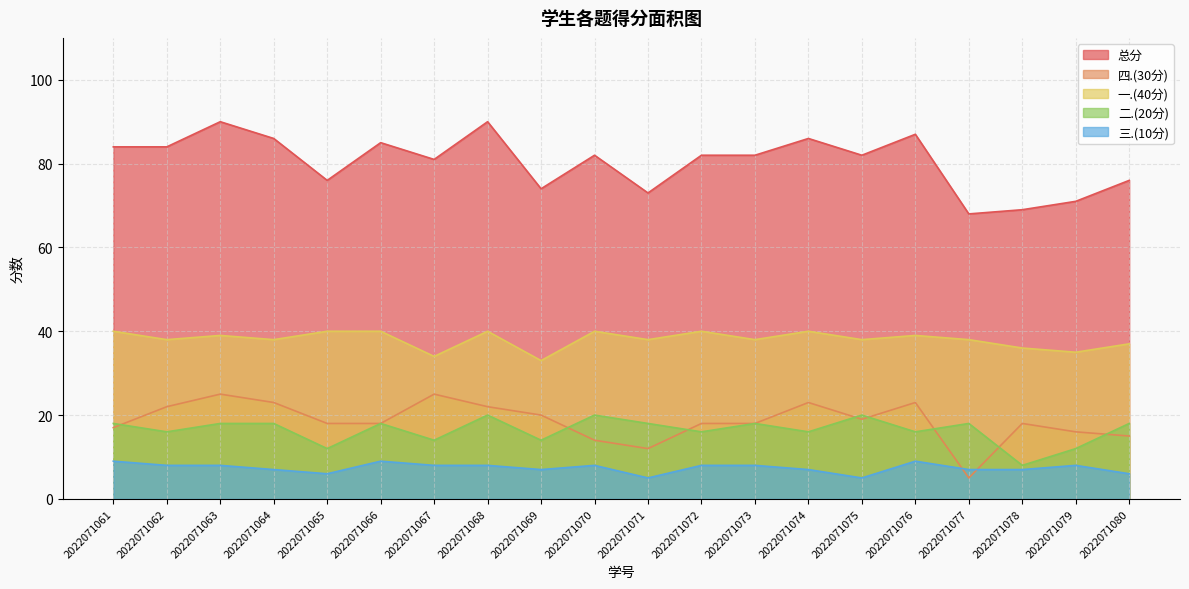

Is it true that 二.(20分) equals 6 at 2022071067?

False